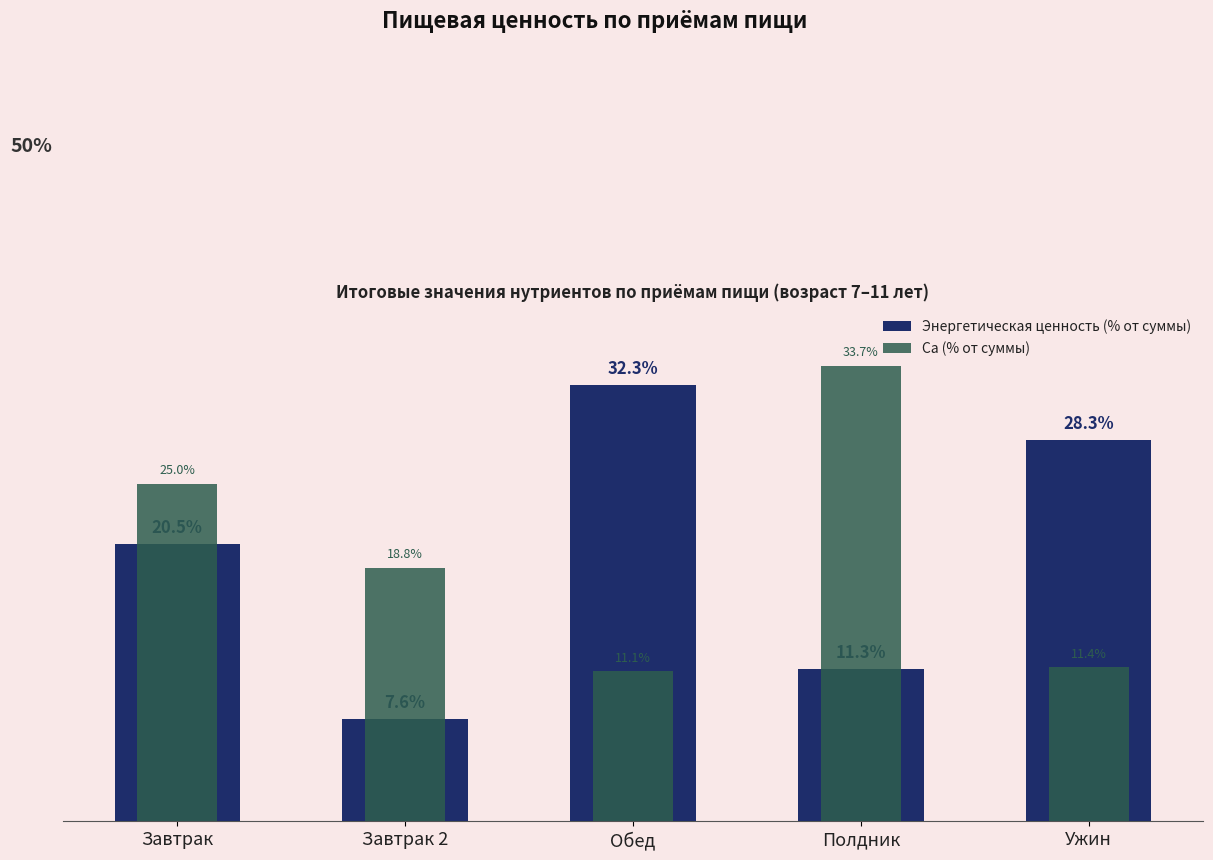

What is the spread (max minus min) of values at Завтрак 2?

11.2